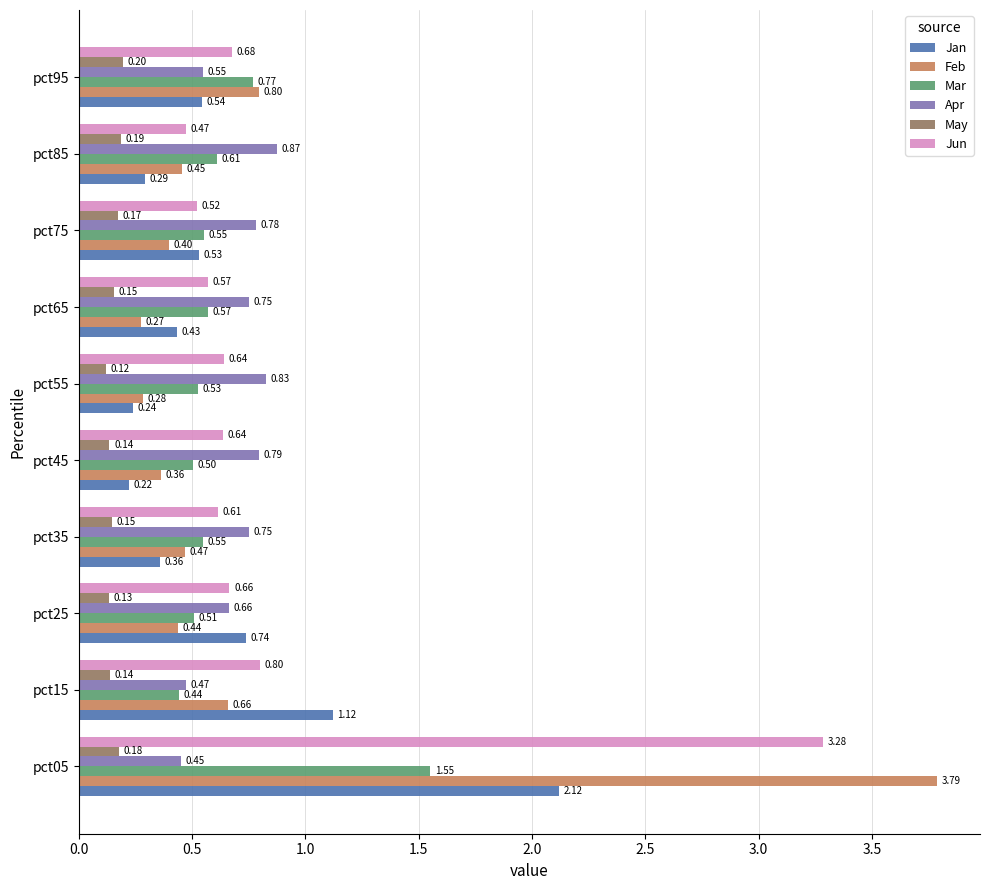

At pct95, list the series in order from largest to smallest.

Feb, Mar, Jun, Apr, Jan, May